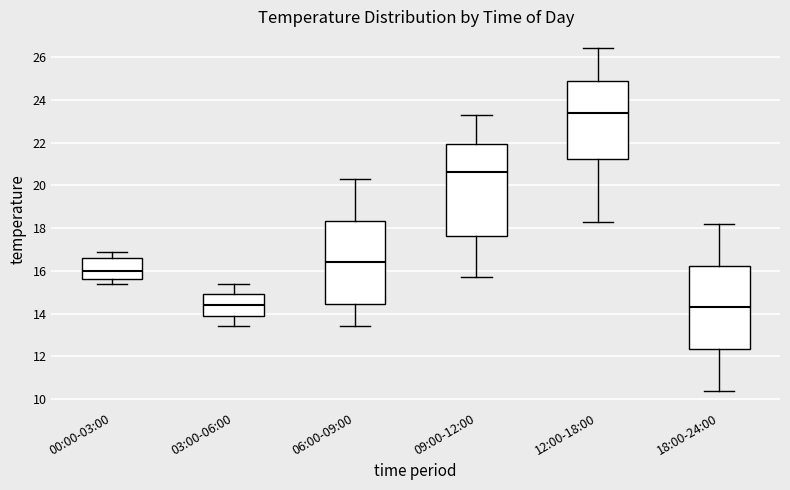

Where is the lower edge of the box for 06:00-09:00 on the y-axis? The values are not printed on the chart, so give them approximately, as read against the axis.

14.4